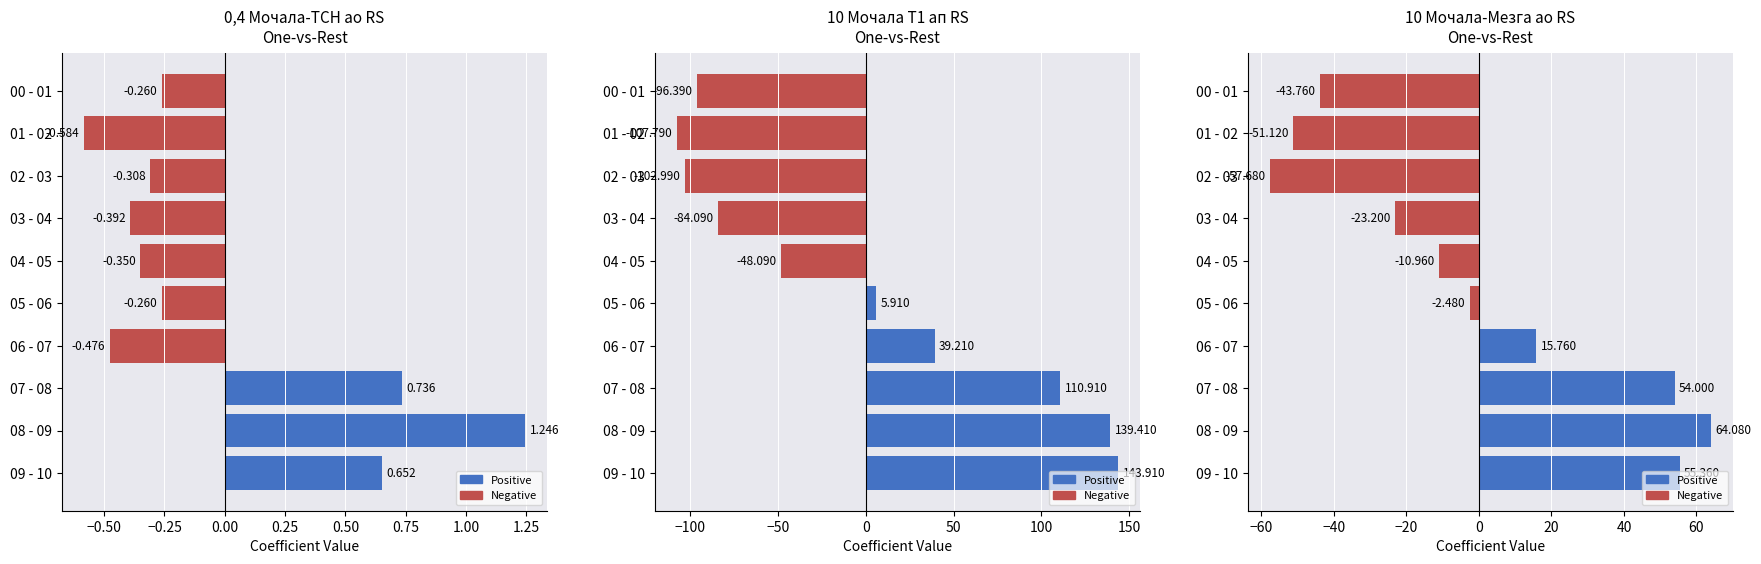

Is the value of 0,4 Мочала-ТСН ао RS at 01 - 02 greater than the value of 10 Мочала Т1 ап RS at 06 - 07?

No